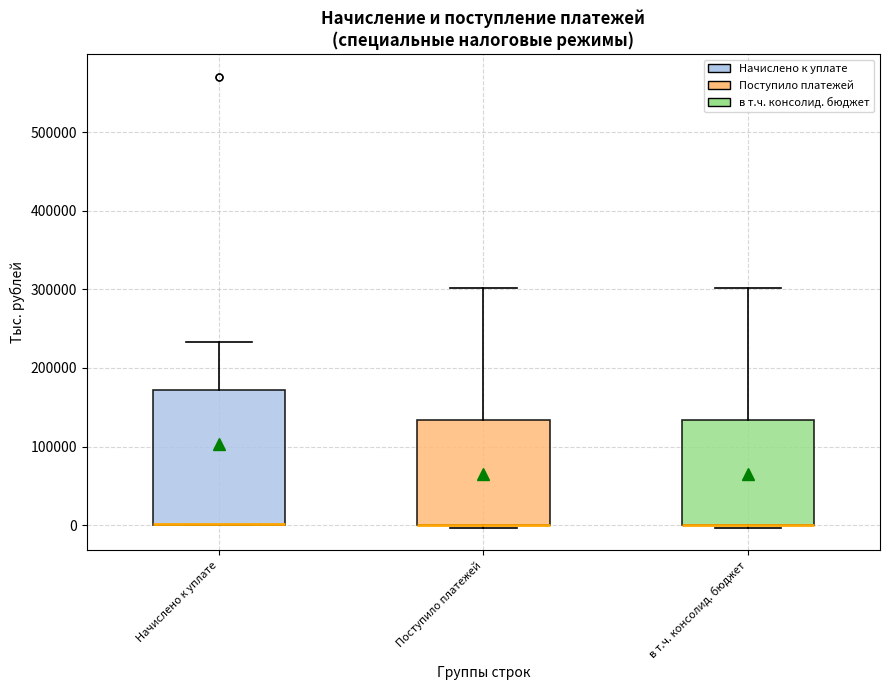

Reading left to right, read every box against the y-axis: the position of its median line, the range the box covers, and the ends of its whiskers. The values are not printed on the chart, so give them approximately, as read against the axis.

Начислено к уплате: median 0 (drawn on the box's lower edge), box 0 to 170000, whiskers 0 to 230000
Поступило платежей: median 0 (drawn on the box's lower edge), box 0 to 130000, whiskers 0 (just below the box's lower edge) to 300000
в т.ч. консолид. бюджет: median 0 (drawn on the box's lower edge), box 0 to 130000, whiskers 0 (just below the box's lower edge) to 300000